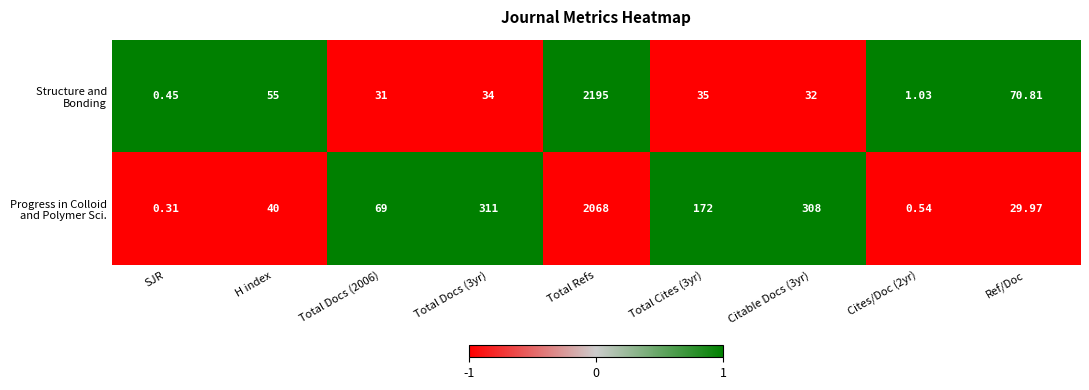

Which category has the lowest value across all series?

SJR